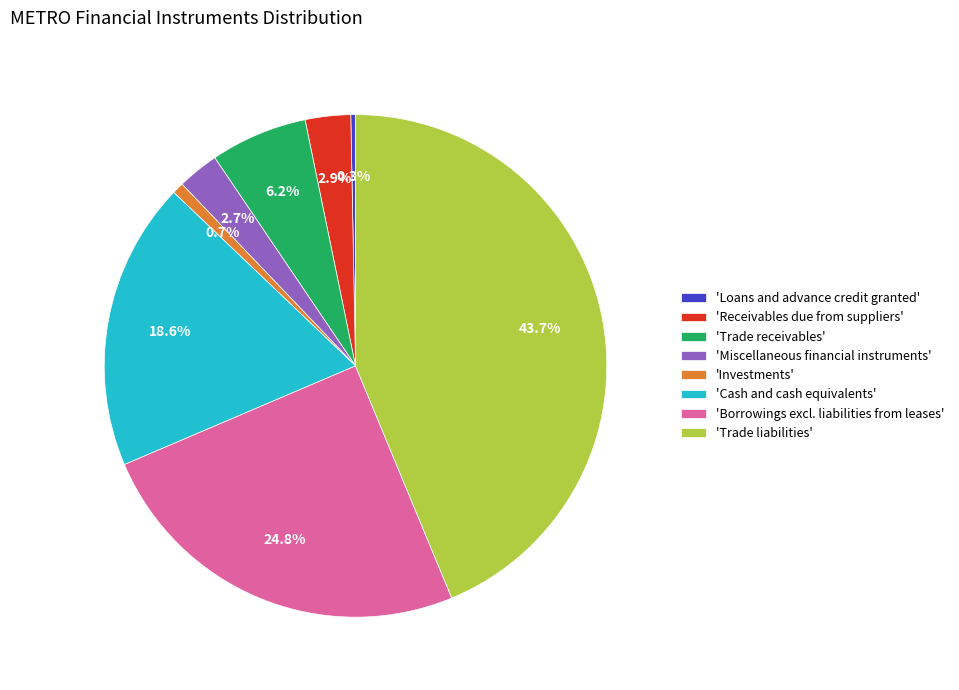

Which has a higher value, 'Miscellaneous financial instruments' or 'Trade liabilities'?

'Trade liabilities'